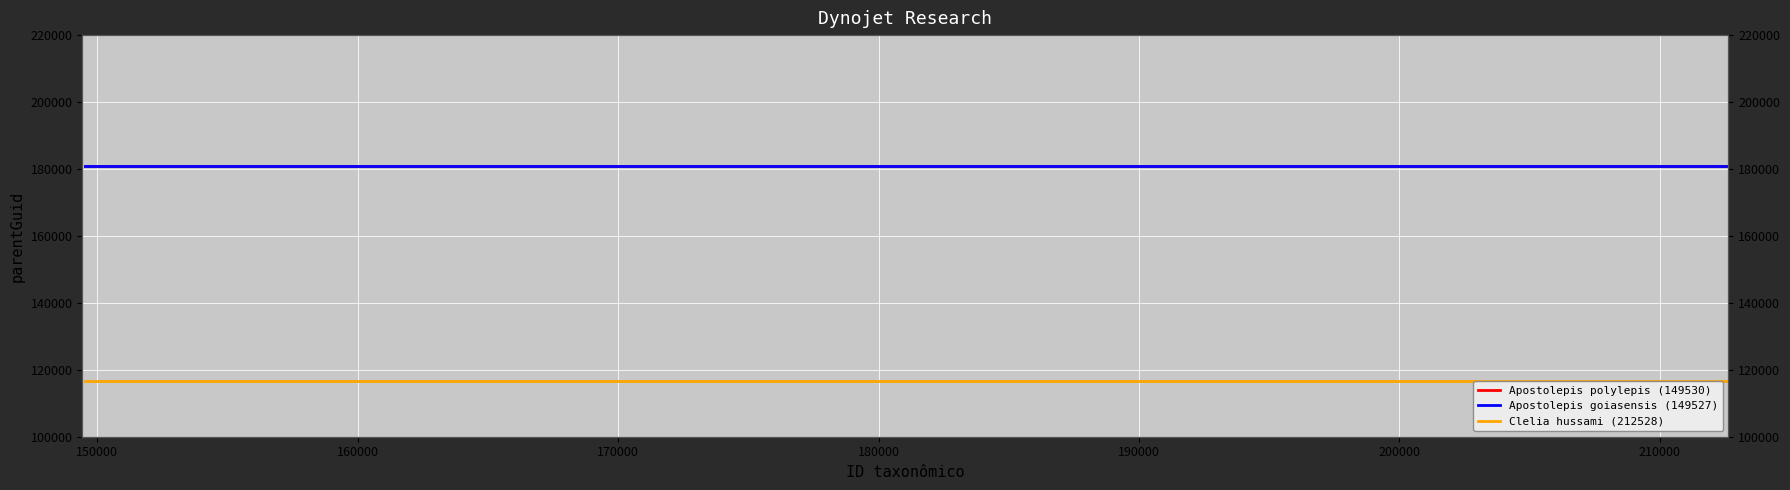

What are all the series names shown in the legend?

Apostolepis polylepis (149530), Apostolepis goiasensis (149527), Clelia hussami (212528)